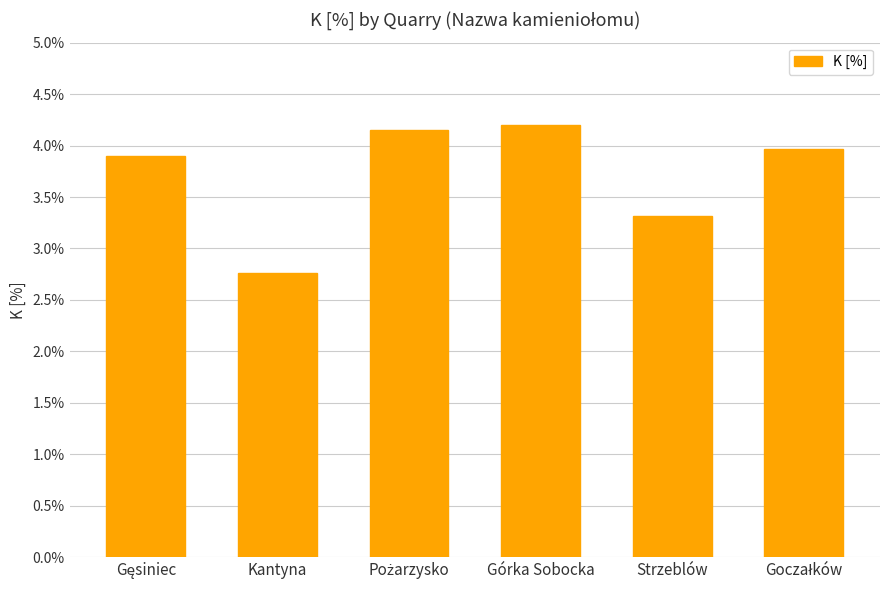

Between Górka Sobocka and Strzeblów, which is larger?

Górka Sobocka